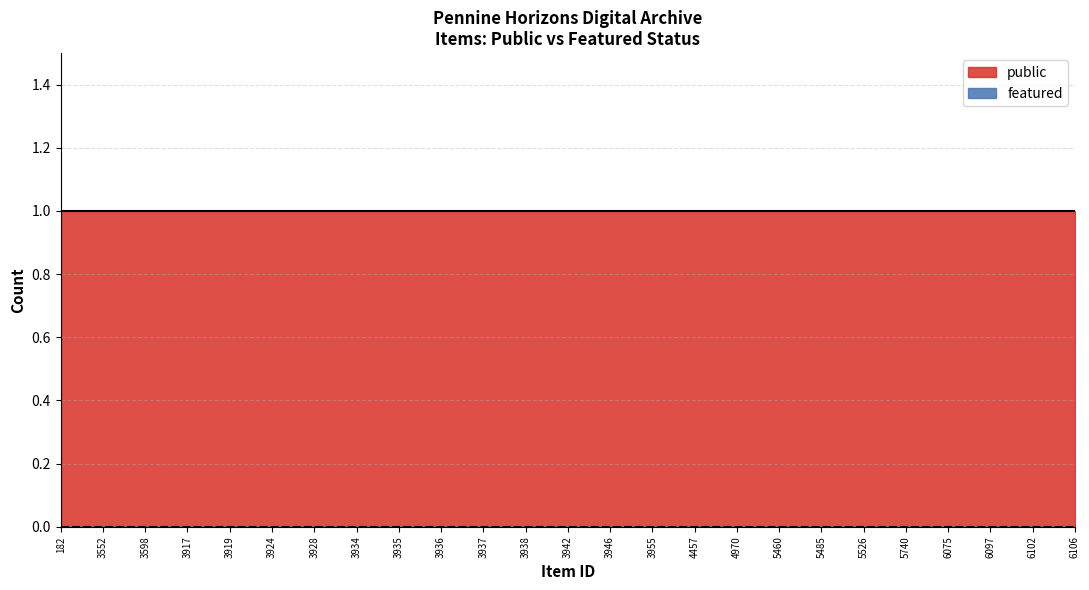

Reading left to right, extract all data points from this chart.

public: 182=1	3552=1	3598=1	3917=1	3919=1	3924=1	3928=1	3934=1	3935=1	3936=1	3937=1	3938=1	3942=1	3946=1	3955=1	4457=1	4970=1	5460=1	5485=1	5526=1	5740=1	6075=1	6097=1	6102=1	6106=1
featured: 182=0	3552=0	3598=0	3917=0	3919=0	3924=0	3928=0	3934=0	3935=0	3936=0	3937=0	3938=0	3942=0	3946=0	3955=0	4457=0	4970=0	5460=0	5485=0	5526=0	5740=0	6075=0	6097=0	6102=0	6106=0